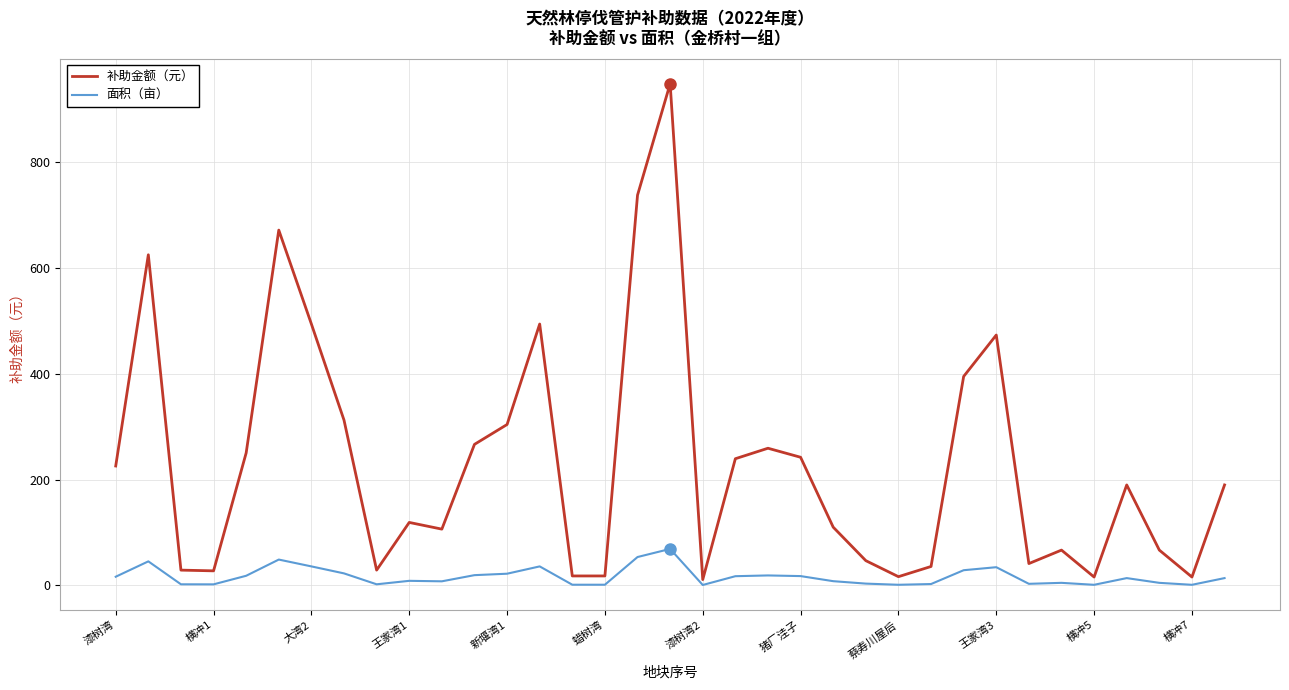

What is the greatest value displayed?

947.4